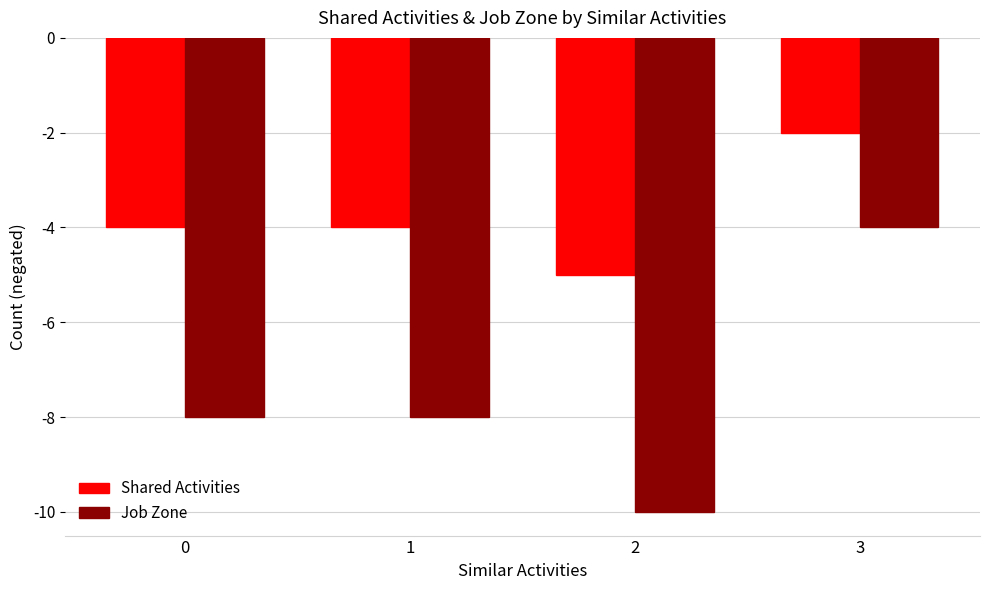

What is the approximate value of Job Zone at 3?

-4